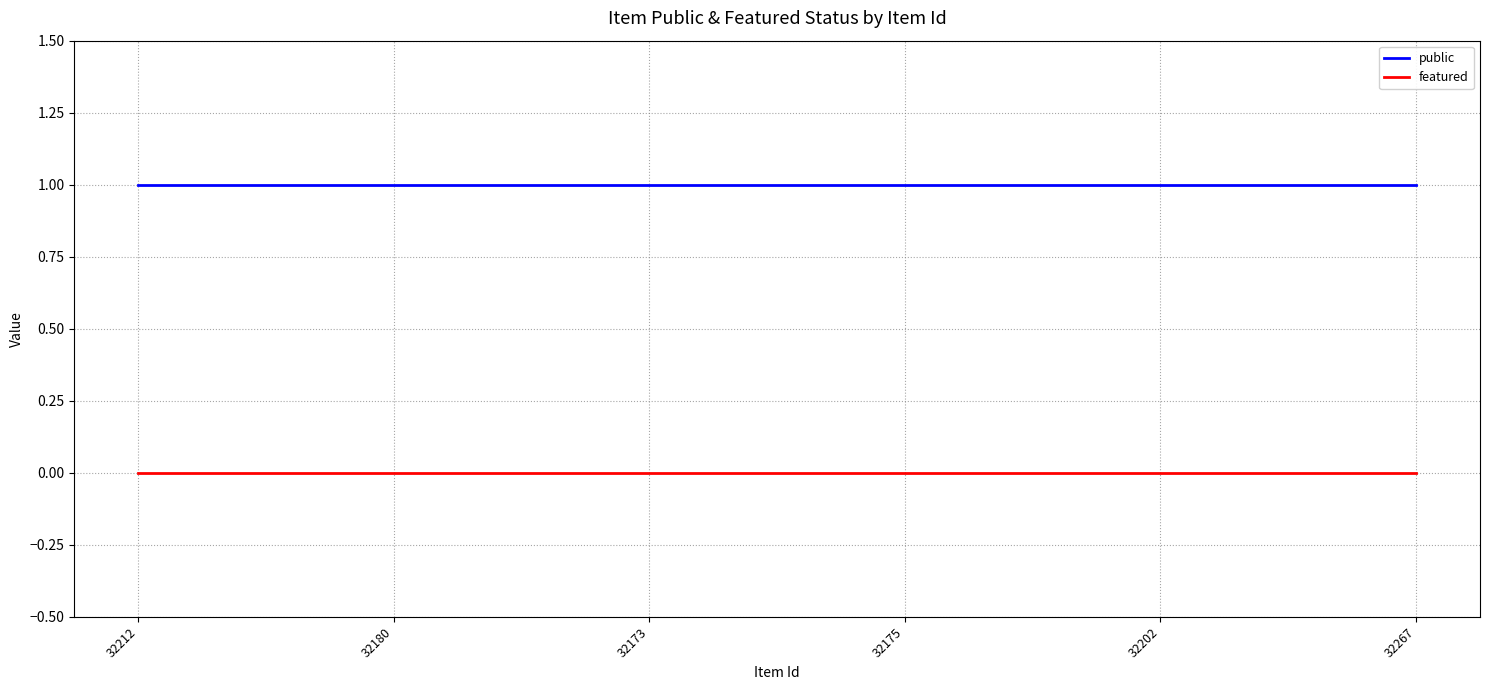

The value of featured at 32180 is 0. True or false?

True